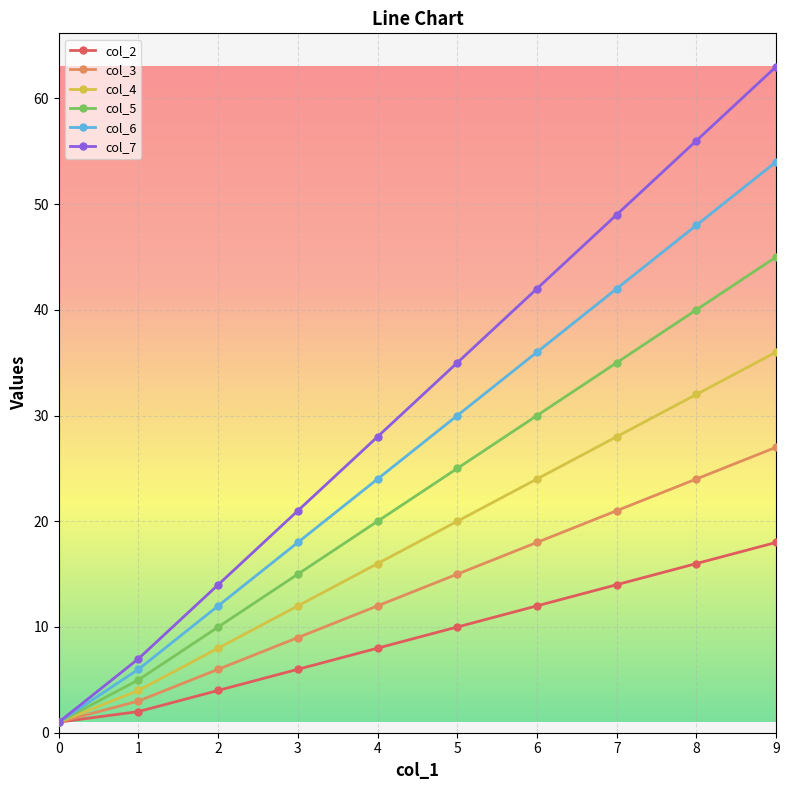

Which series has the largest total across all categories?

col_7